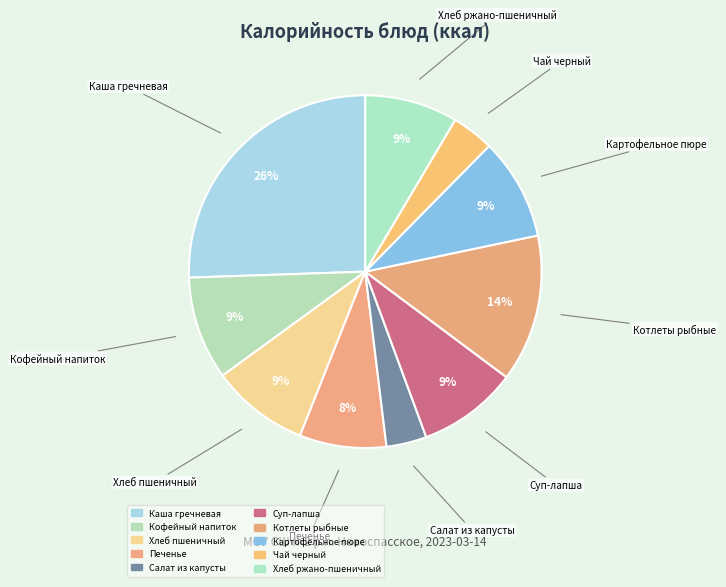

How many slices are in this pie chart?

10